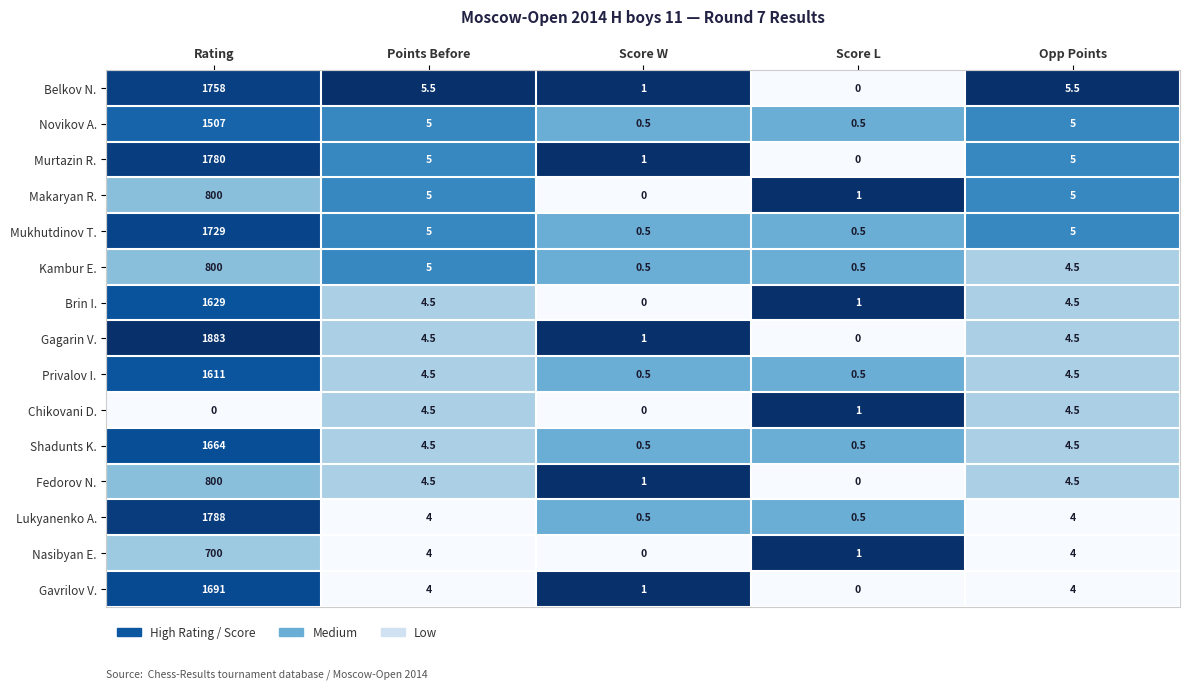

What is the total value across all series at Opp Points?

69.0